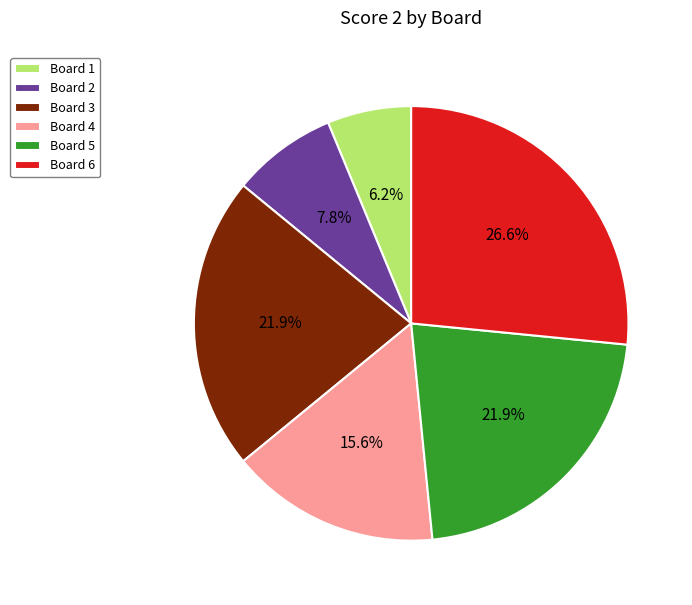

What is the ratio of the value at Board 1 to the value at Board 2?

0.8